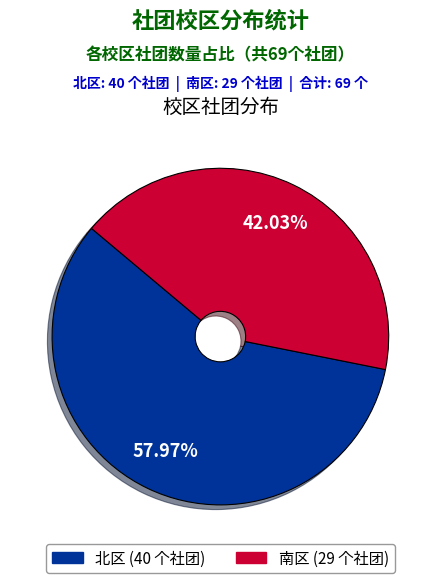

To the nearest percent, what is the difference between the 北区 and 南区 slice percentages?

16%